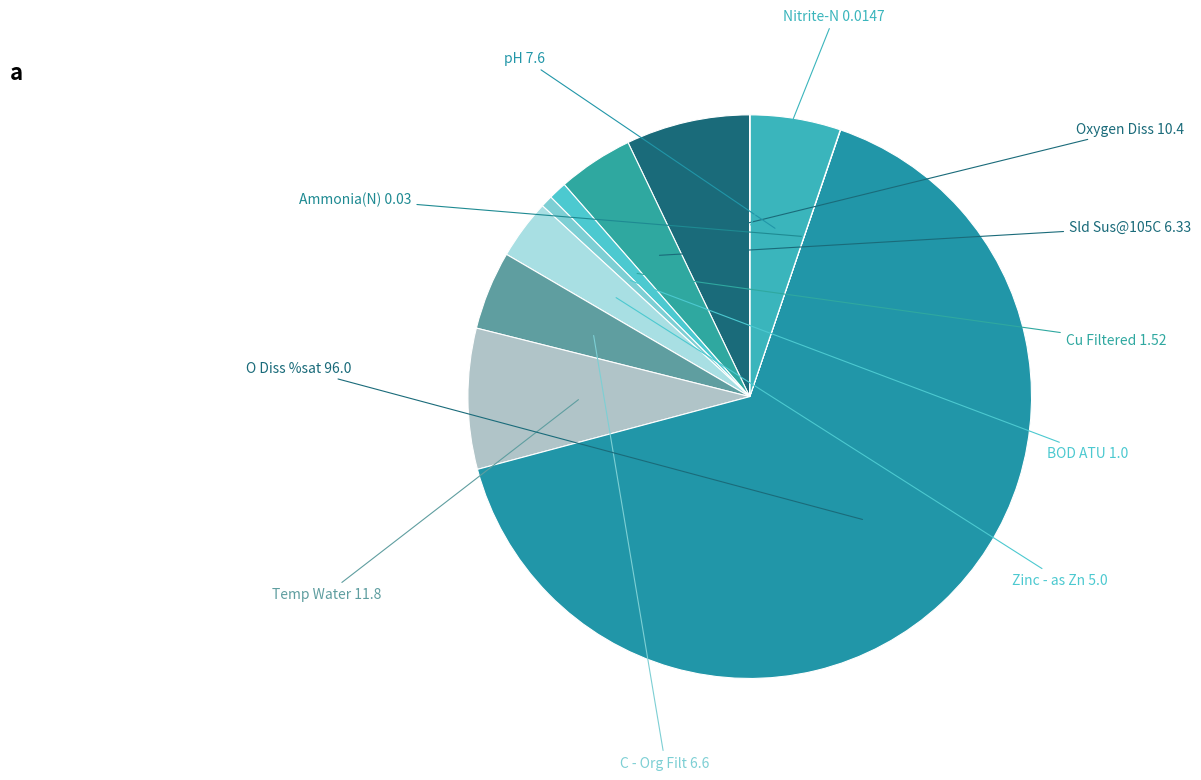

Does any single category account for the majority?

Yes